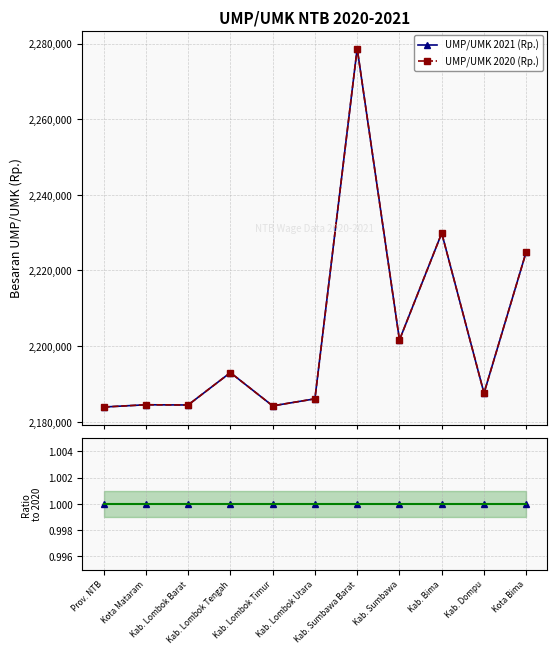

Does the chart display data point markers on the line(s)?

Yes